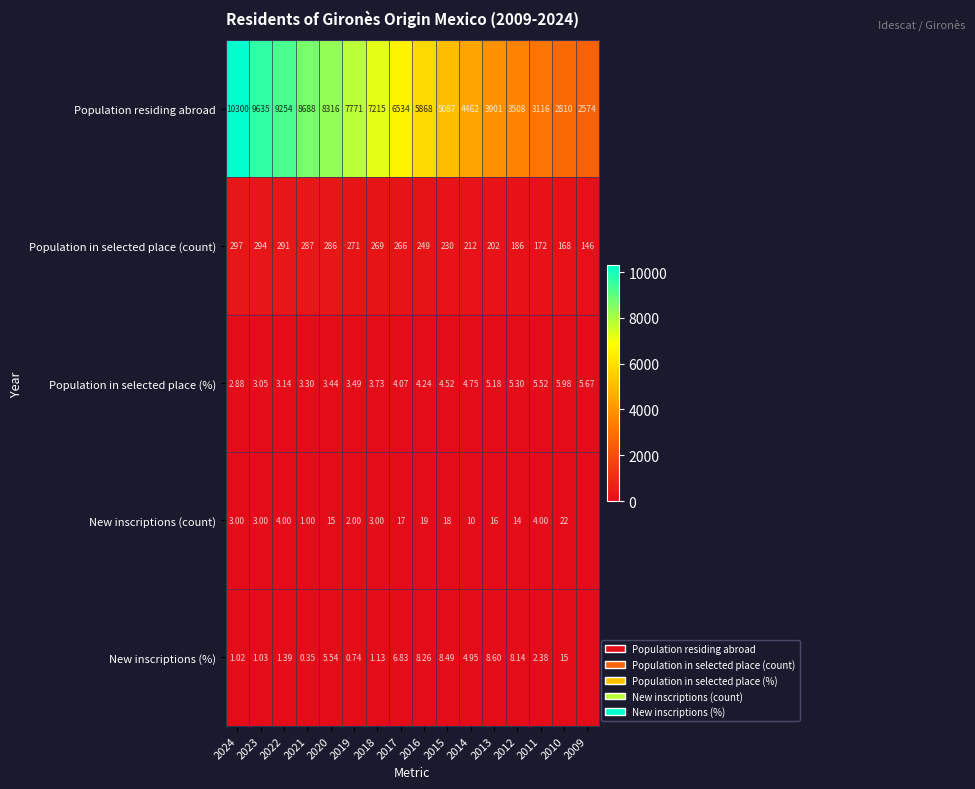

Where does the Population residing abroad series first go above 6534?

2024